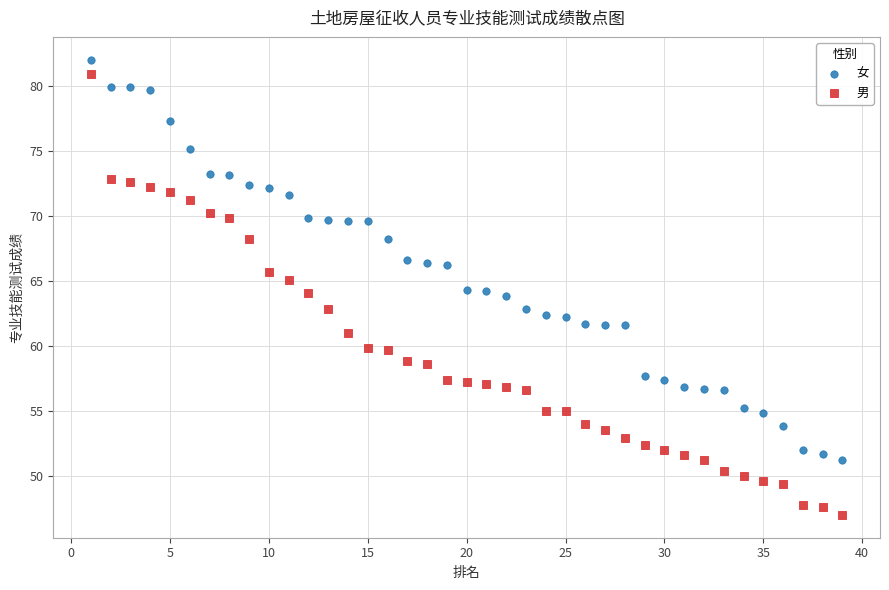

What are all the series names shown in the legend?

女, 男